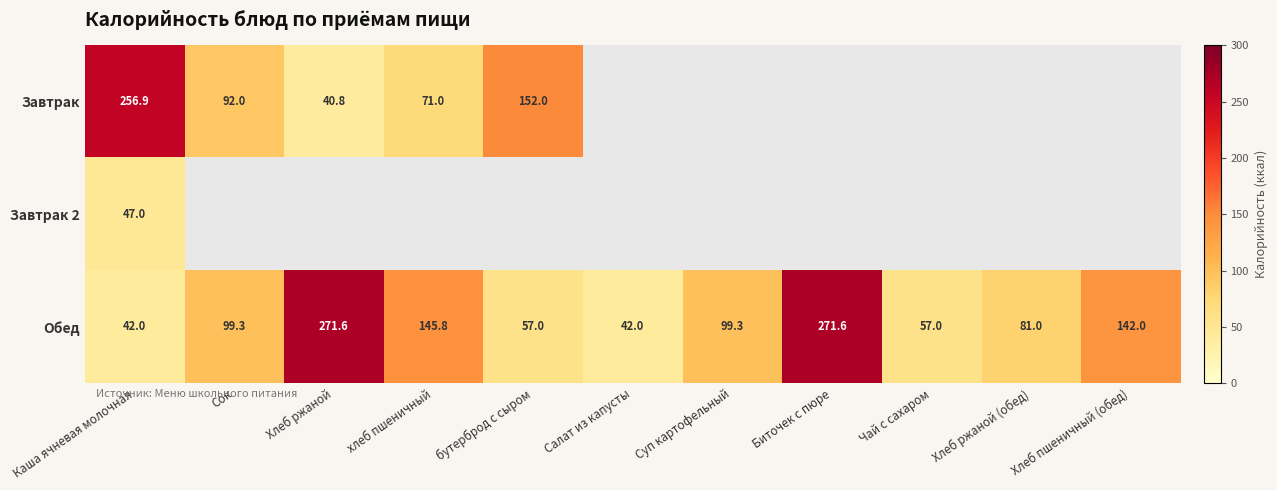

Which series changed the most between бутерброд с сыром and Суп картофельный?

Обед